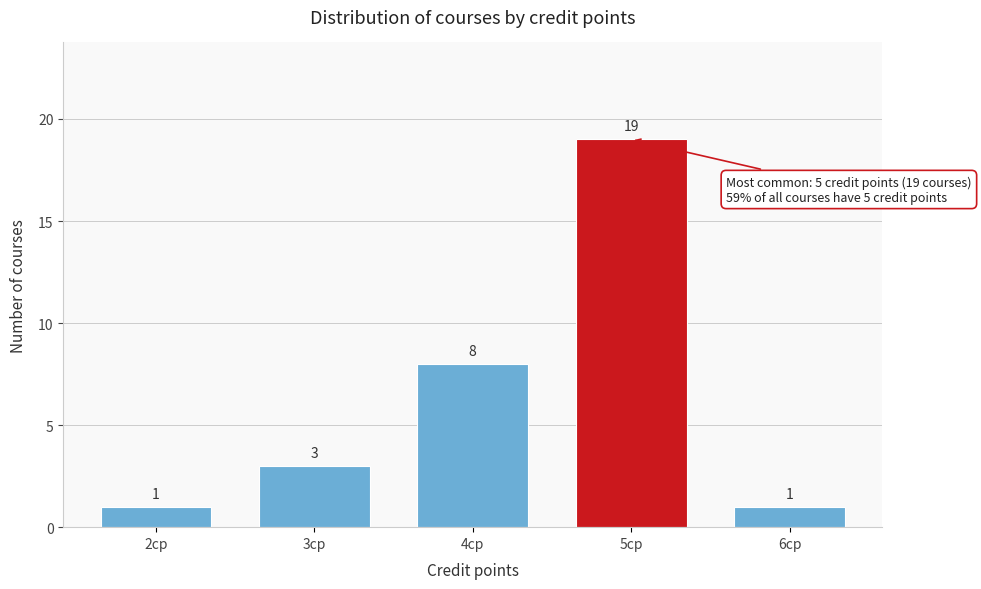

Reading left to right, list all the values displayed in this chart.

1	3	8	19	1